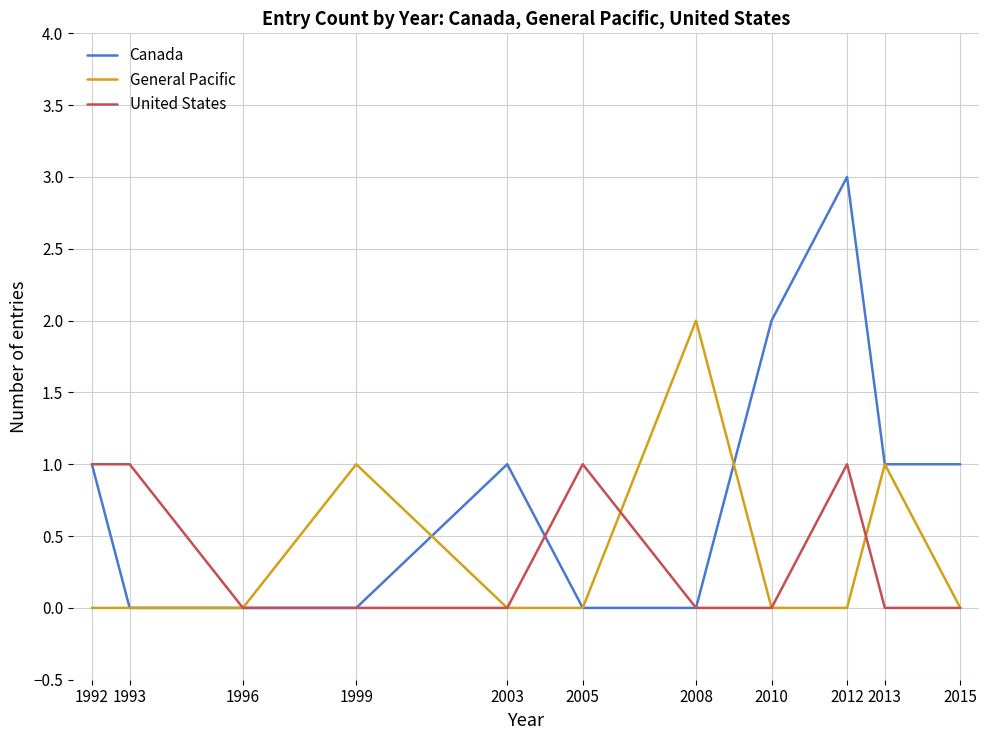

True or false: Canada has more than 0 interior local peaks.

True